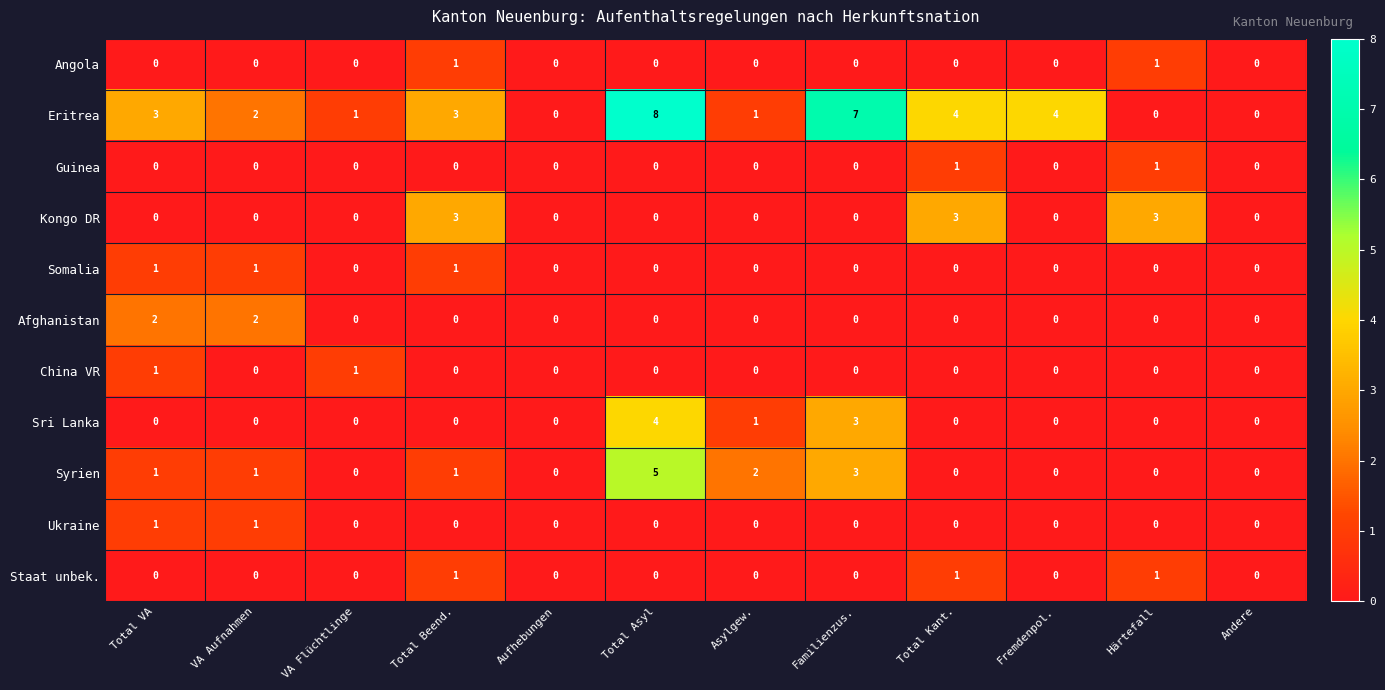

Between VA Flüchtlinge and Härtefall, which series saw the biggest shift?

Kongo DR